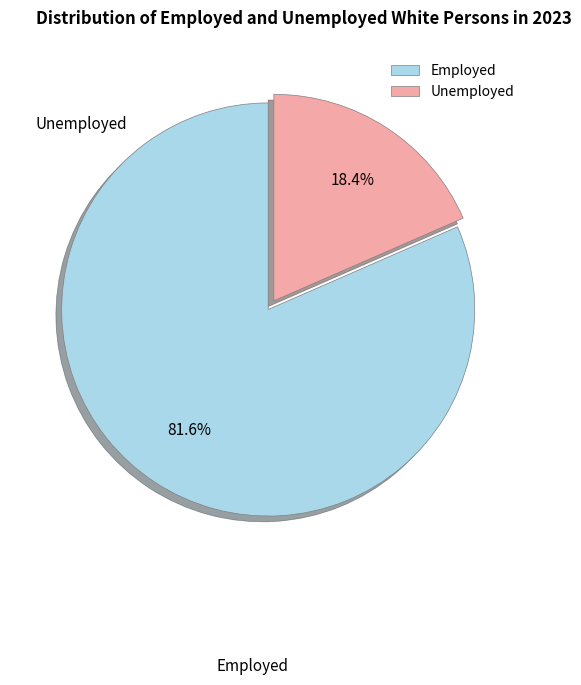

Which slice is the largest?

Employed